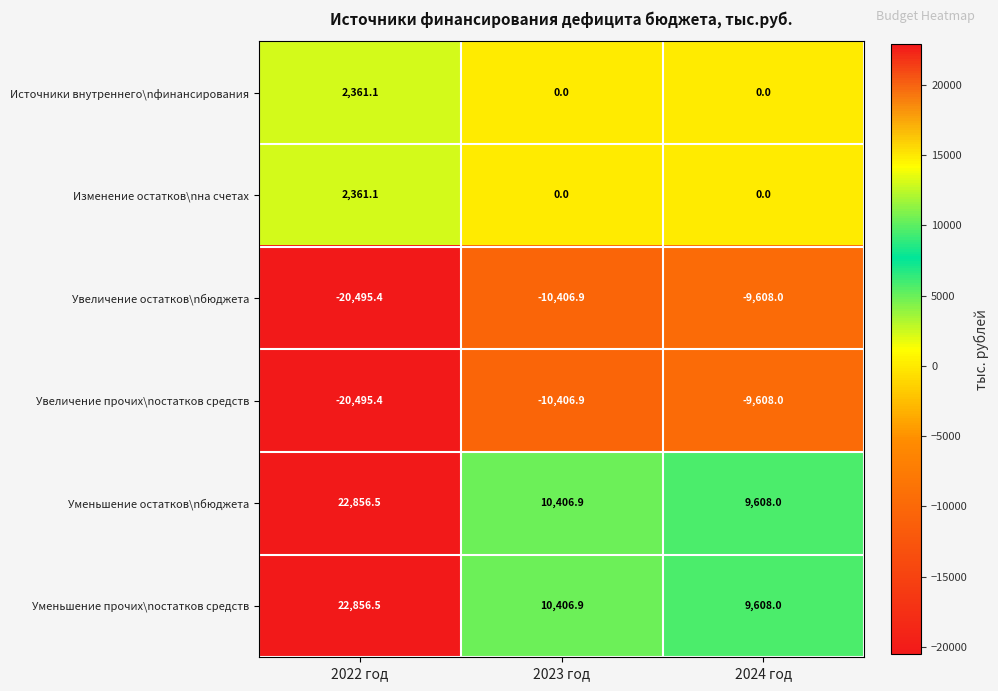

Reading left to right, list all the values displayed in this chart.

Источники внутреннего\nфинансирования: 2022 год=2361.1	2023 год=0.0	2024 год=0.0
Изменение остатков\nна счетах: 2022 год=2361.1	2023 год=0.0	2024 год=0.0
Увеличение остатков\nбюджета: 2022 год=-20495.4	2023 год=-10406.9	2024 год=-9608.0
Увеличение прочих\nостатков средств: 2022 год=-20495.4	2023 год=-10406.9	2024 год=-9608.0
Уменьшение остатков\nбюджета: 2022 год=22856.5	2023 год=10406.9	2024 год=9608.0
Уменьшение прочих\nостатков средств: 2022 год=22856.5	2023 год=10406.9	2024 год=9608.0